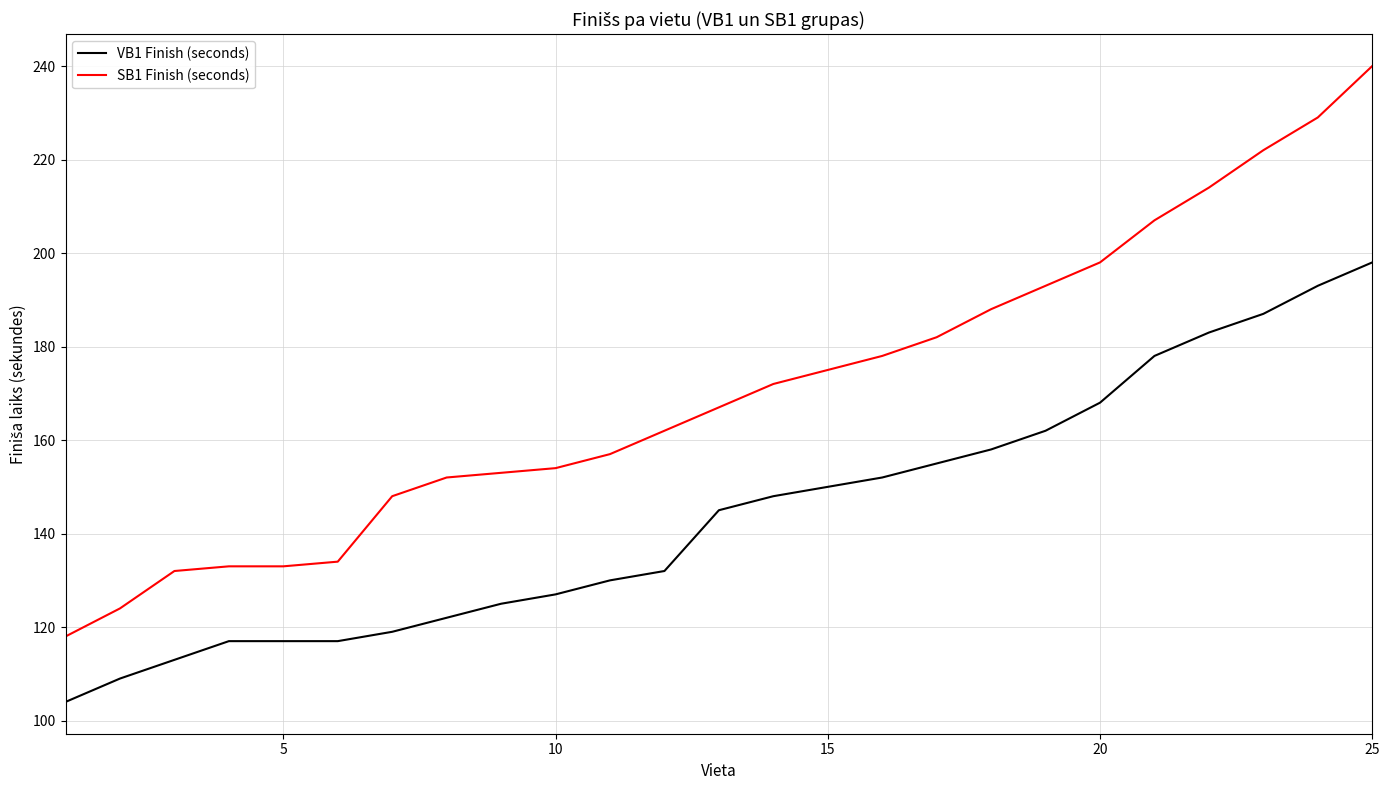

List the series in order of their peak value, highest first.

SB1 Finish (seconds), VB1 Finish (seconds)